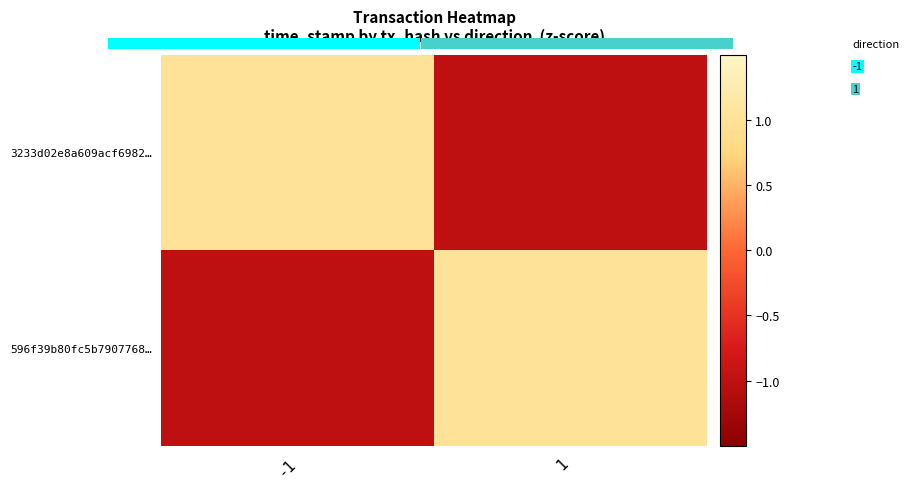

What is the spread (max minus min) of values at -1?

2